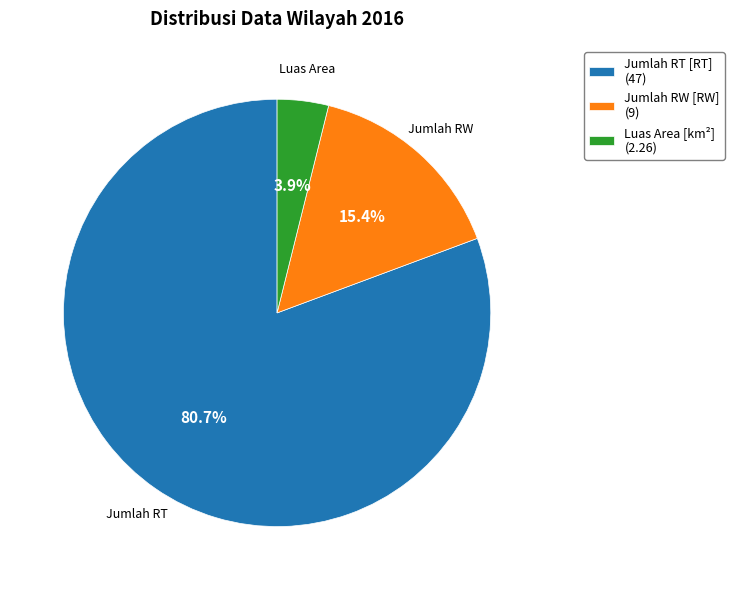

To the nearest percent, what is the difference between the Jumlah RT [RT] and Luas Area [km²] slice percentages?

77%